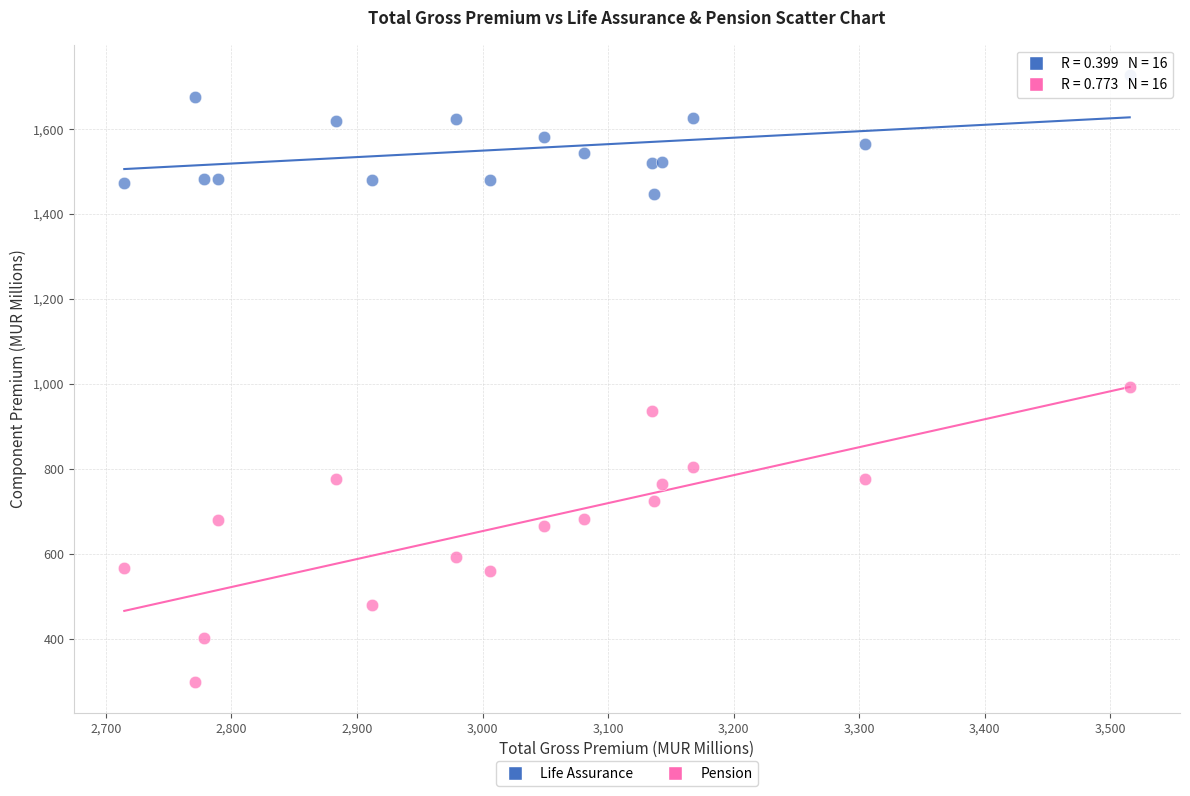

Across all series, what Y value is closest to 1012?

991.7